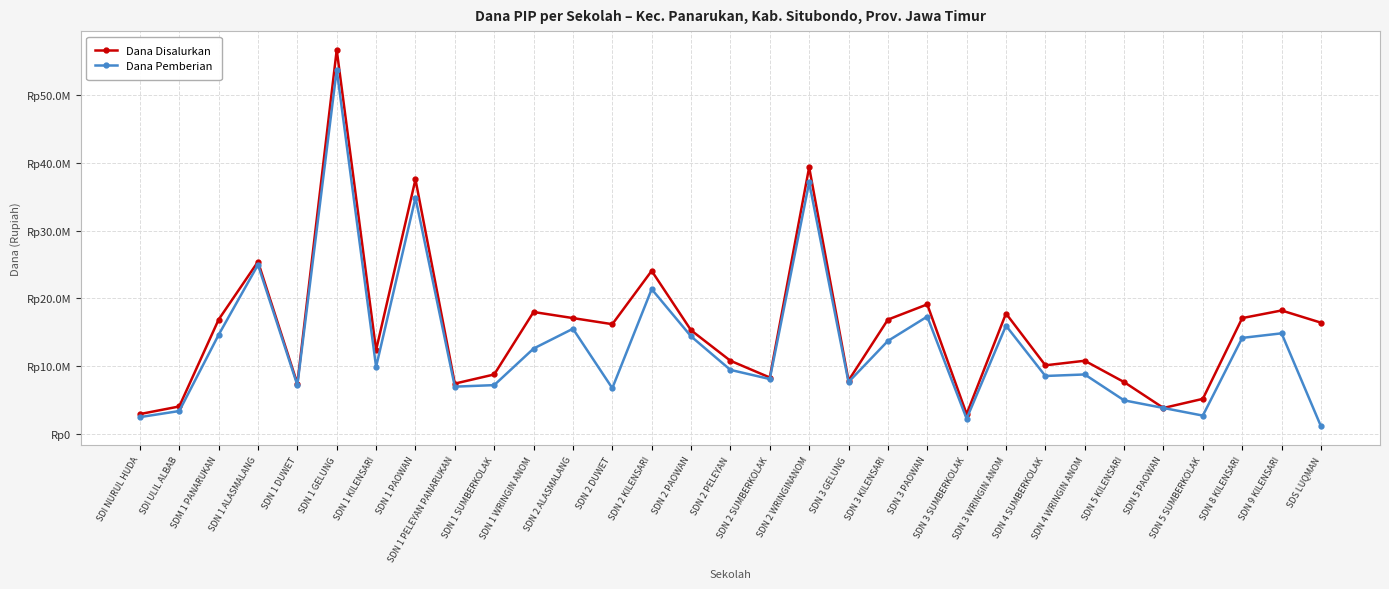

Rank the series by their maximum value, from highest to lowest.

Dana Disalurkan, Dana Pemberian